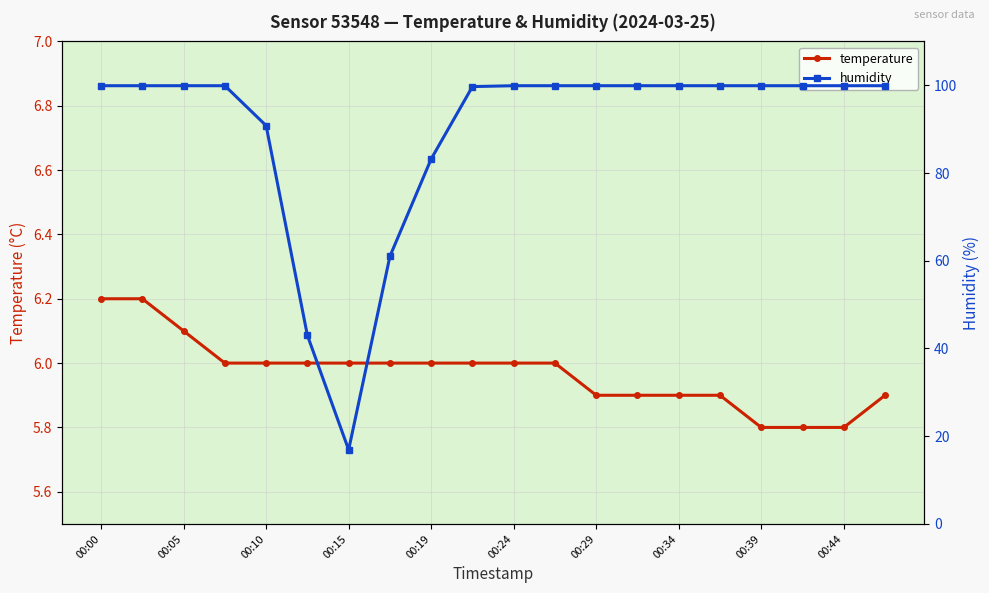

The value of temperature at 00:10 is 1.5. True or false?

False